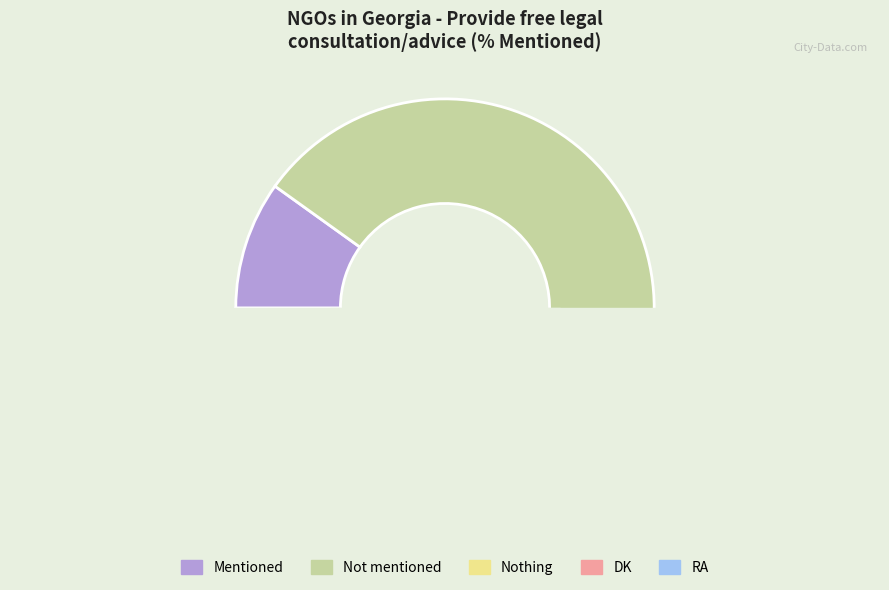

Count the number of slices in the pie.

5